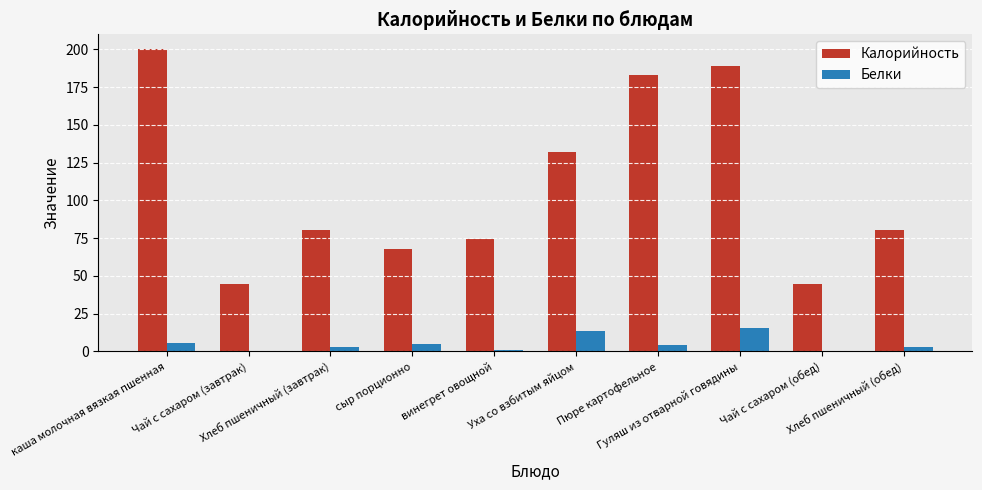

Which series has the largest total across all categories?

Калорийность